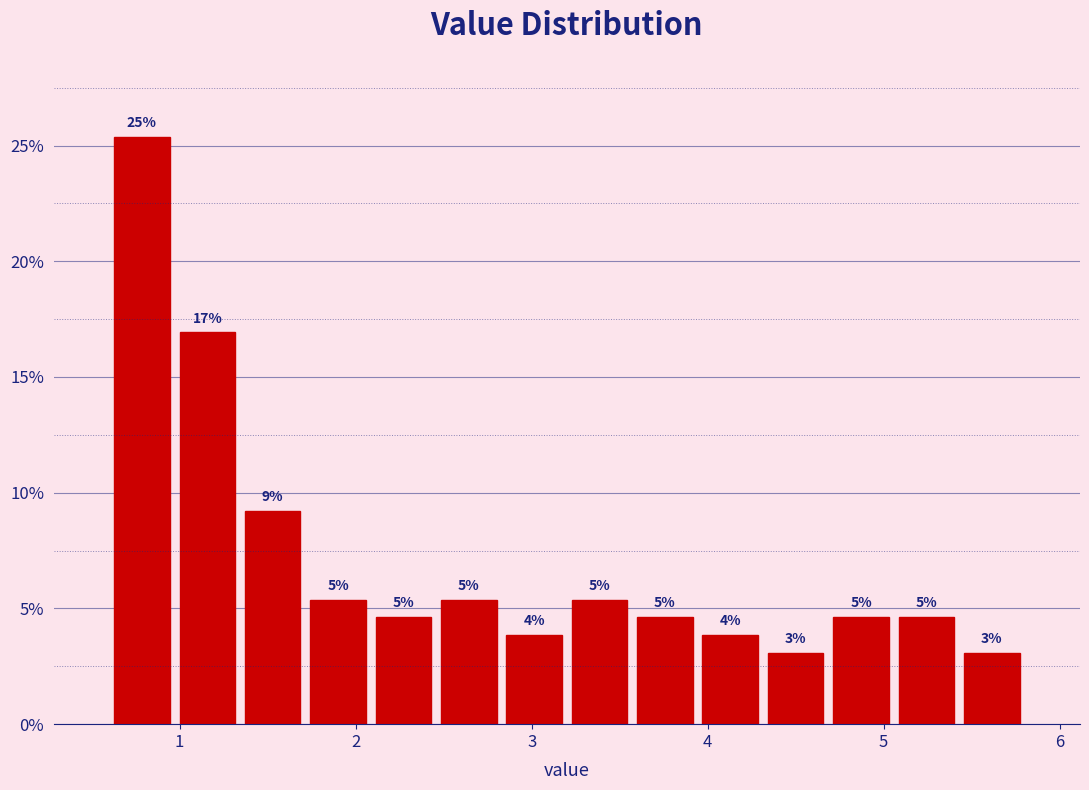

Read against the x-axis, roughly where is the centre of the tallest bar?

0.8